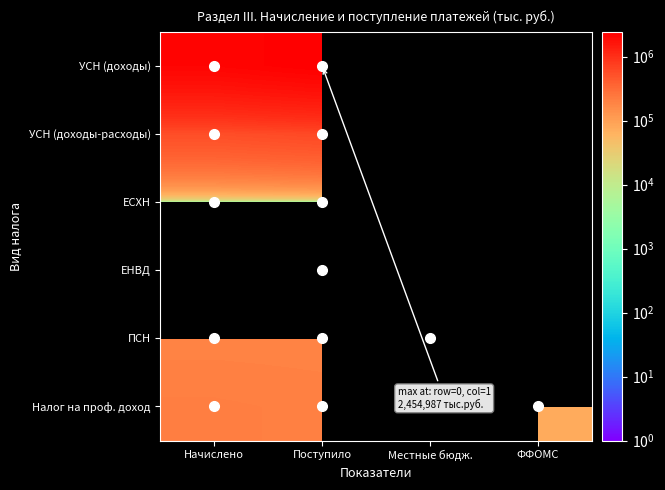

Which series has the widest spread of values?

УСН (доходы)